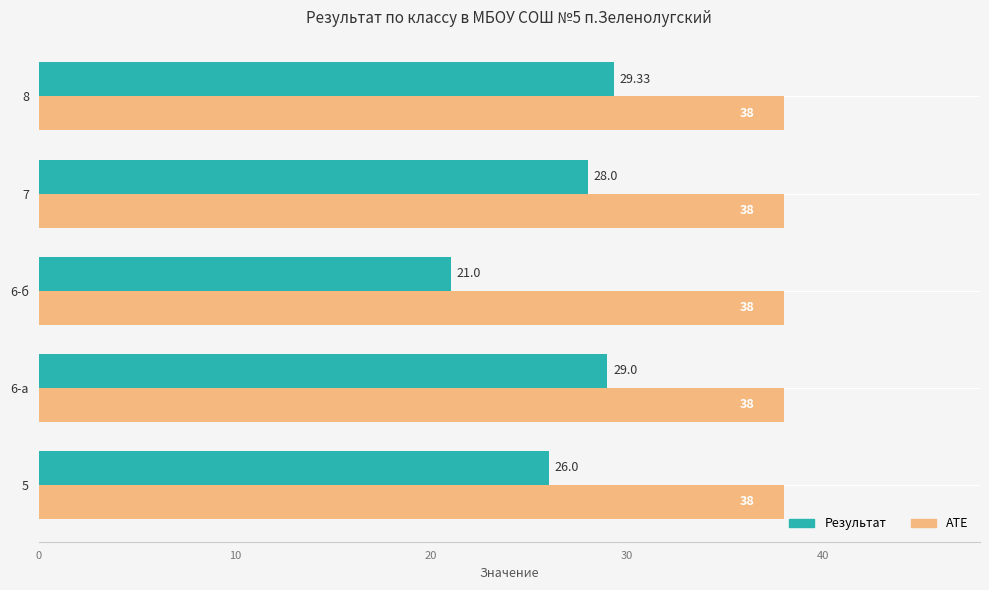

At how many categories does at least one series exceed 22?

5